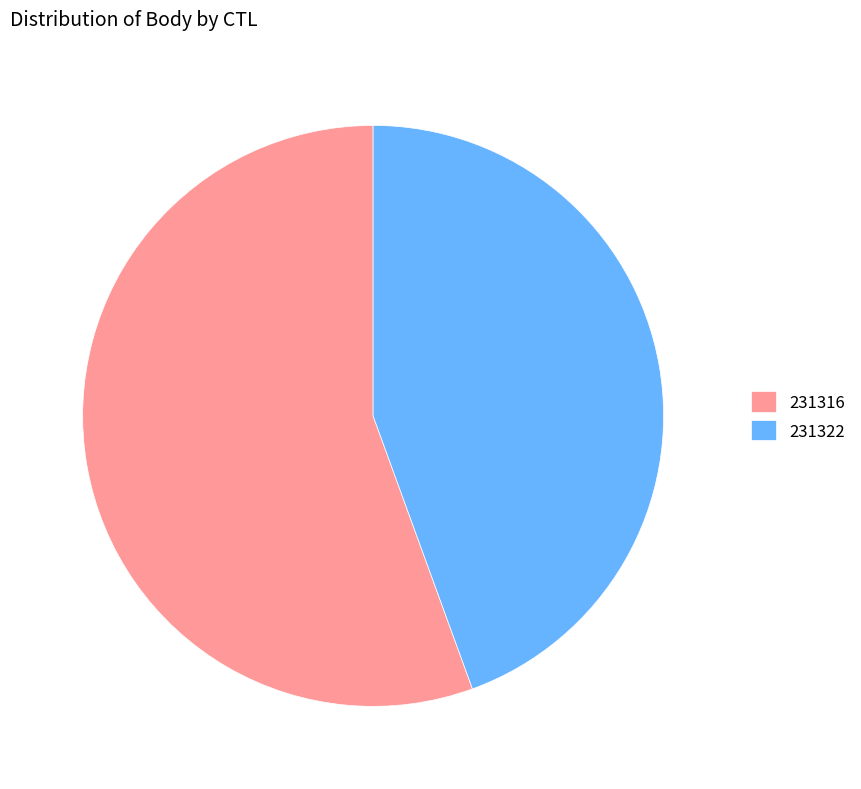

What is the ratio of the value at 231322 to the value at 231316?

0.8